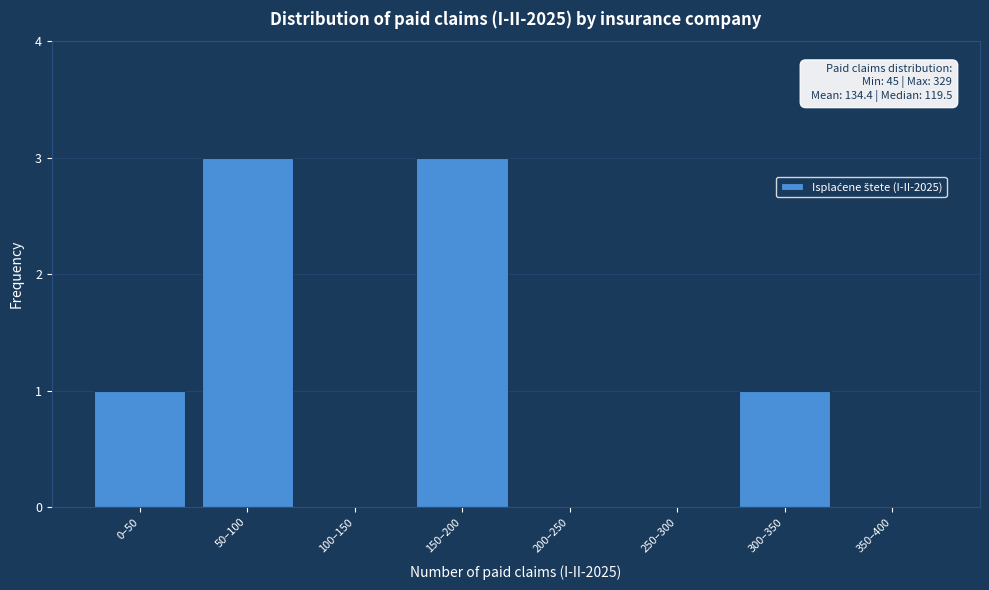

Reading left to right, what are all the values shown in this chart?

0–50=1	50–100=3	100–150=0	150–200=3	200–250=0	250–300=0	300–350=1	350–400=0